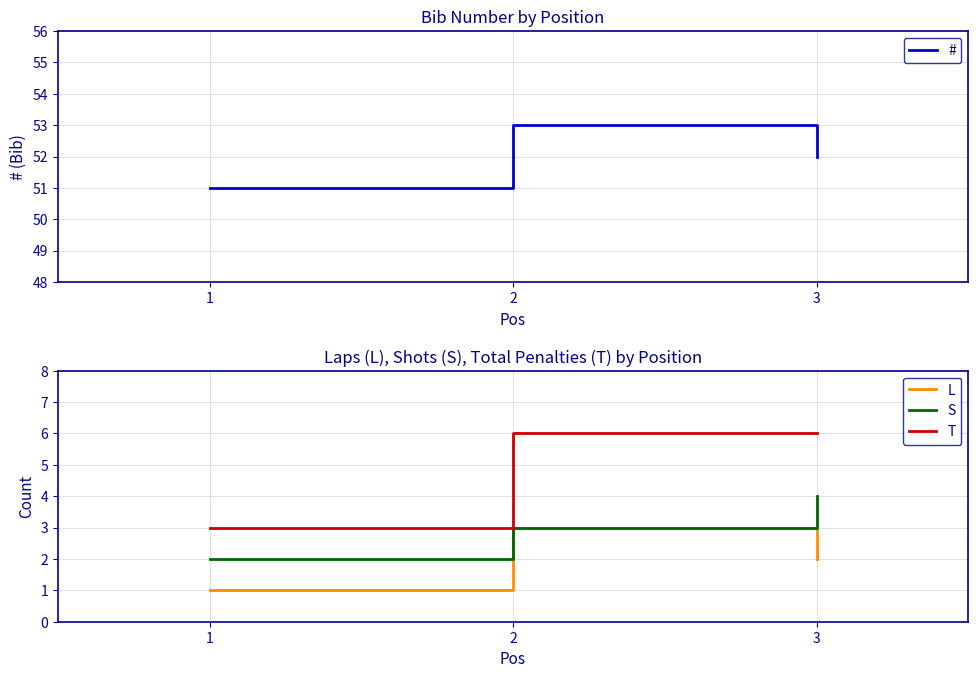

What is the value of the T point at the 3rd from the left?

6